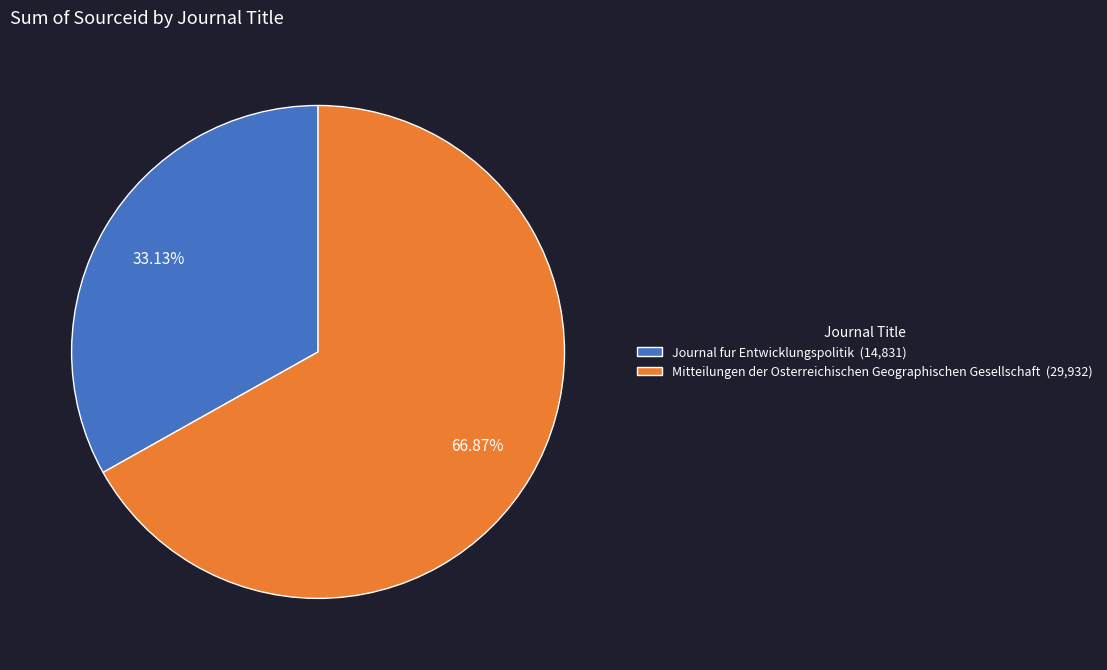

To the nearest percent, what portion does Mitteilungen der Osterreichischen Geographischen Gesellschaft represent?

67%